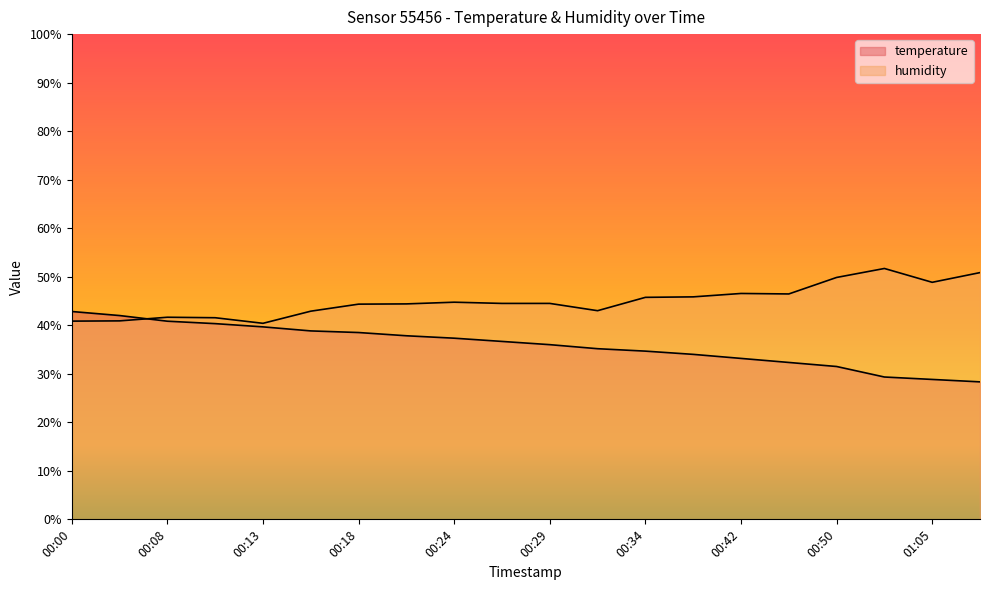

What is the value of the temperature point at the 8th from the left?

37.8